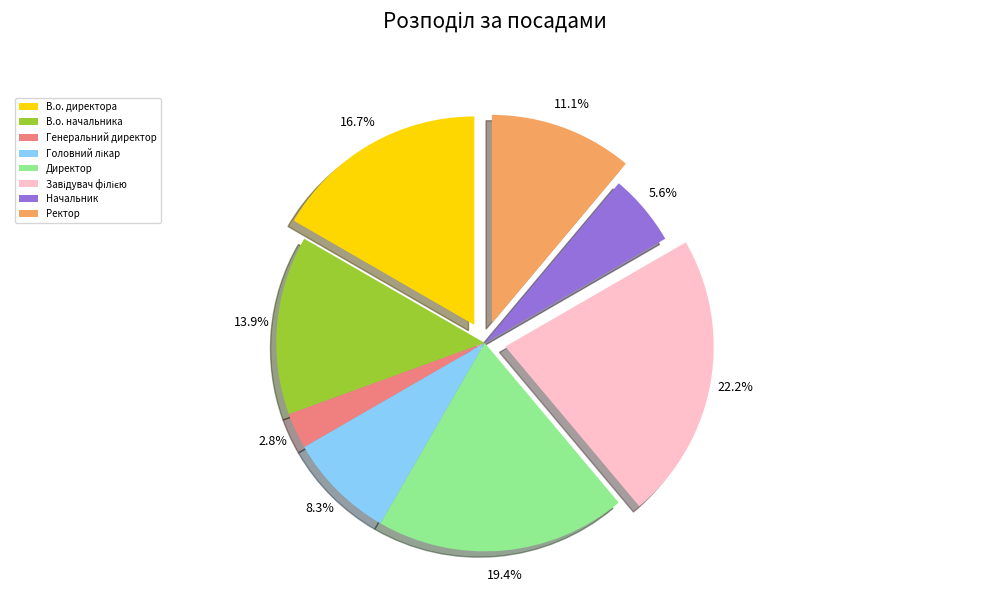

The Головний лікар slice represents 1% of the pie. True or false?

False